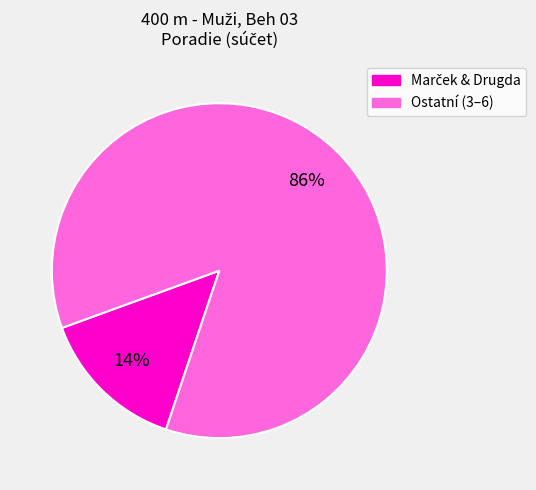

Is there any slice that represents more than half of the pie?

Yes